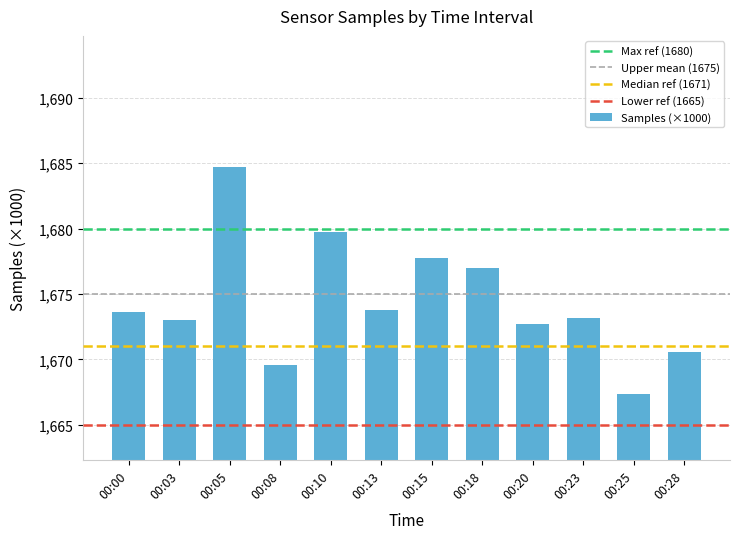

True or false: the data shows 1669.6 at 00:08.

True